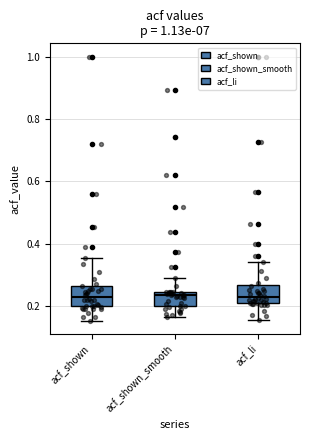

Reading left to right, read every box against the y-axis: the position of its median line, the range the box covers, and the ends of its whiskers. The values are not printed on the chart, so give them approximately, as read against the axis.

acf_shown: median 0.22, box 0.20 to 0.26, whiskers 0.16 to 0.36
acf_shown_smooth: median 0.24 (just below the box's upper edge), box 0.20 to 0.24, whiskers 0.16 to 0.30
acf_li: median 0.22, box 0.20 to 0.26, whiskers 0.16 to 0.34